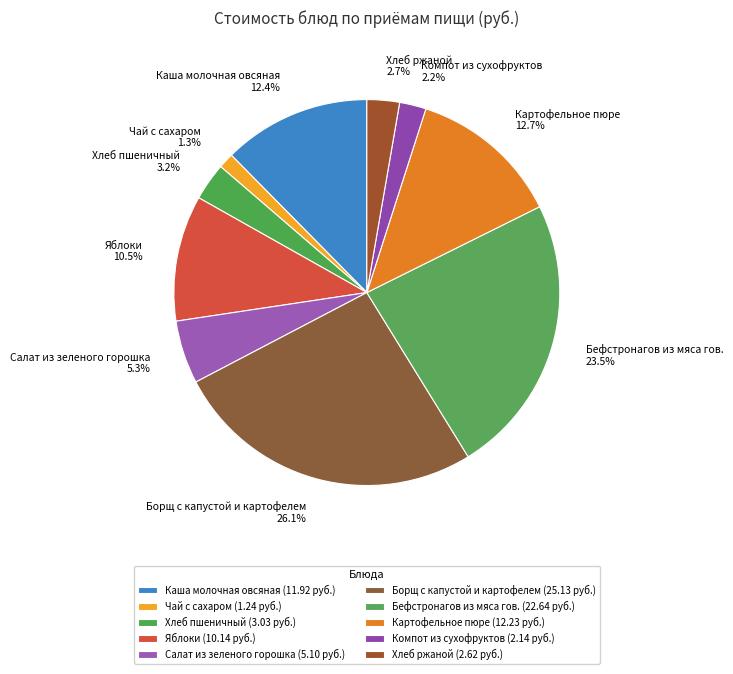

Is Картофельное пюре the majority of the pie?

No